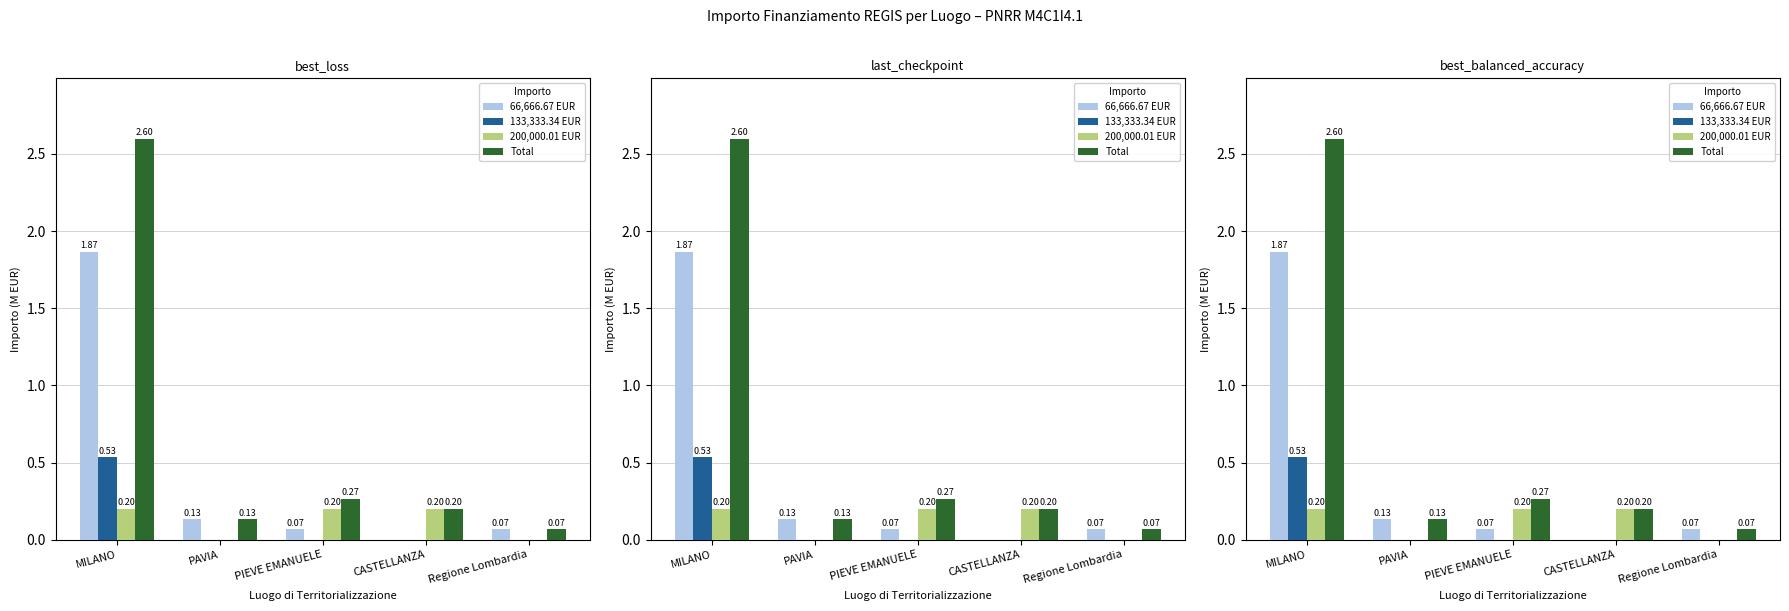

Is the value of 200,000.01 EUR at CASTELLANZA greater than the value of 66,666.67 EUR at CASTELLANZA?

Yes